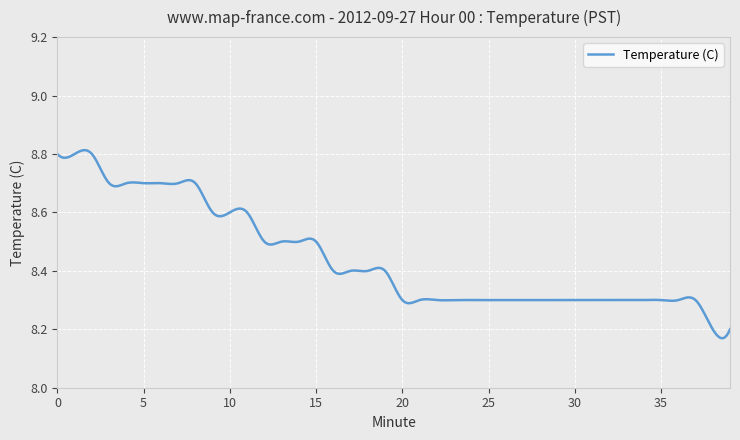

What is the difference between the maximum and minimum values?

0.6